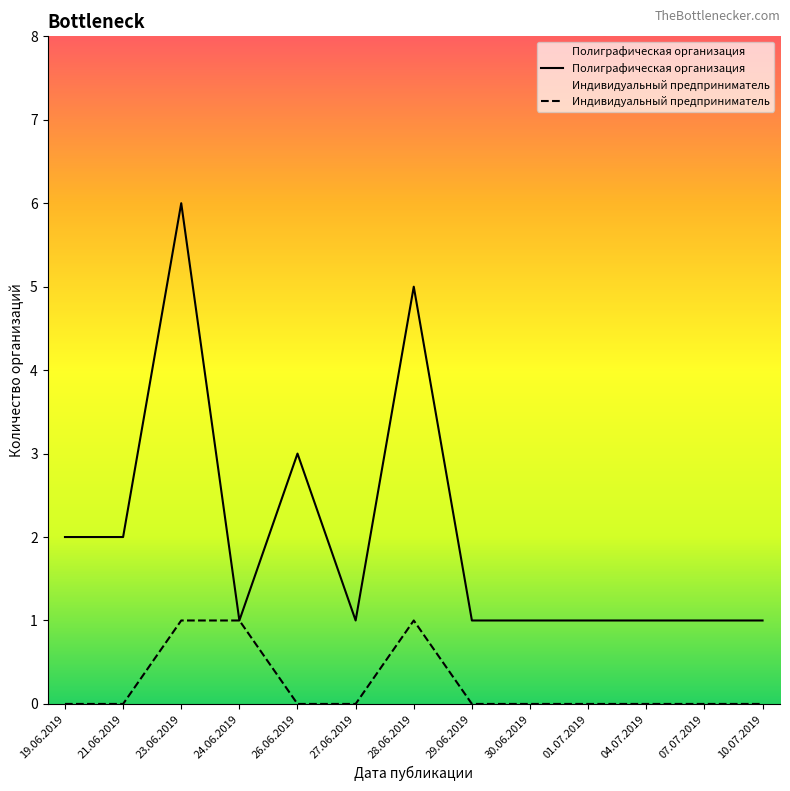

What position from the right is 01.07.2019?

4